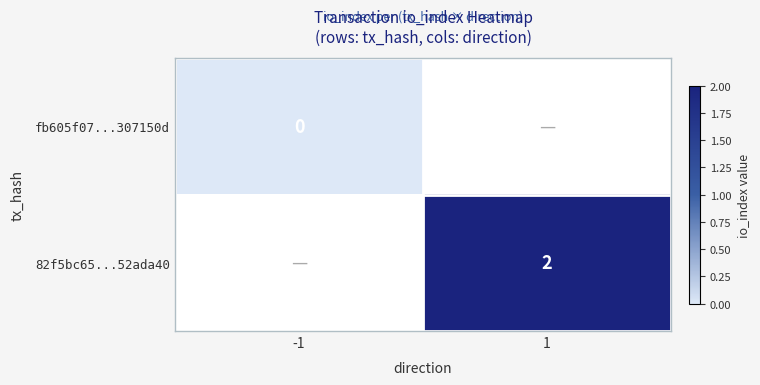

Between -1 and 1, which is larger?

1